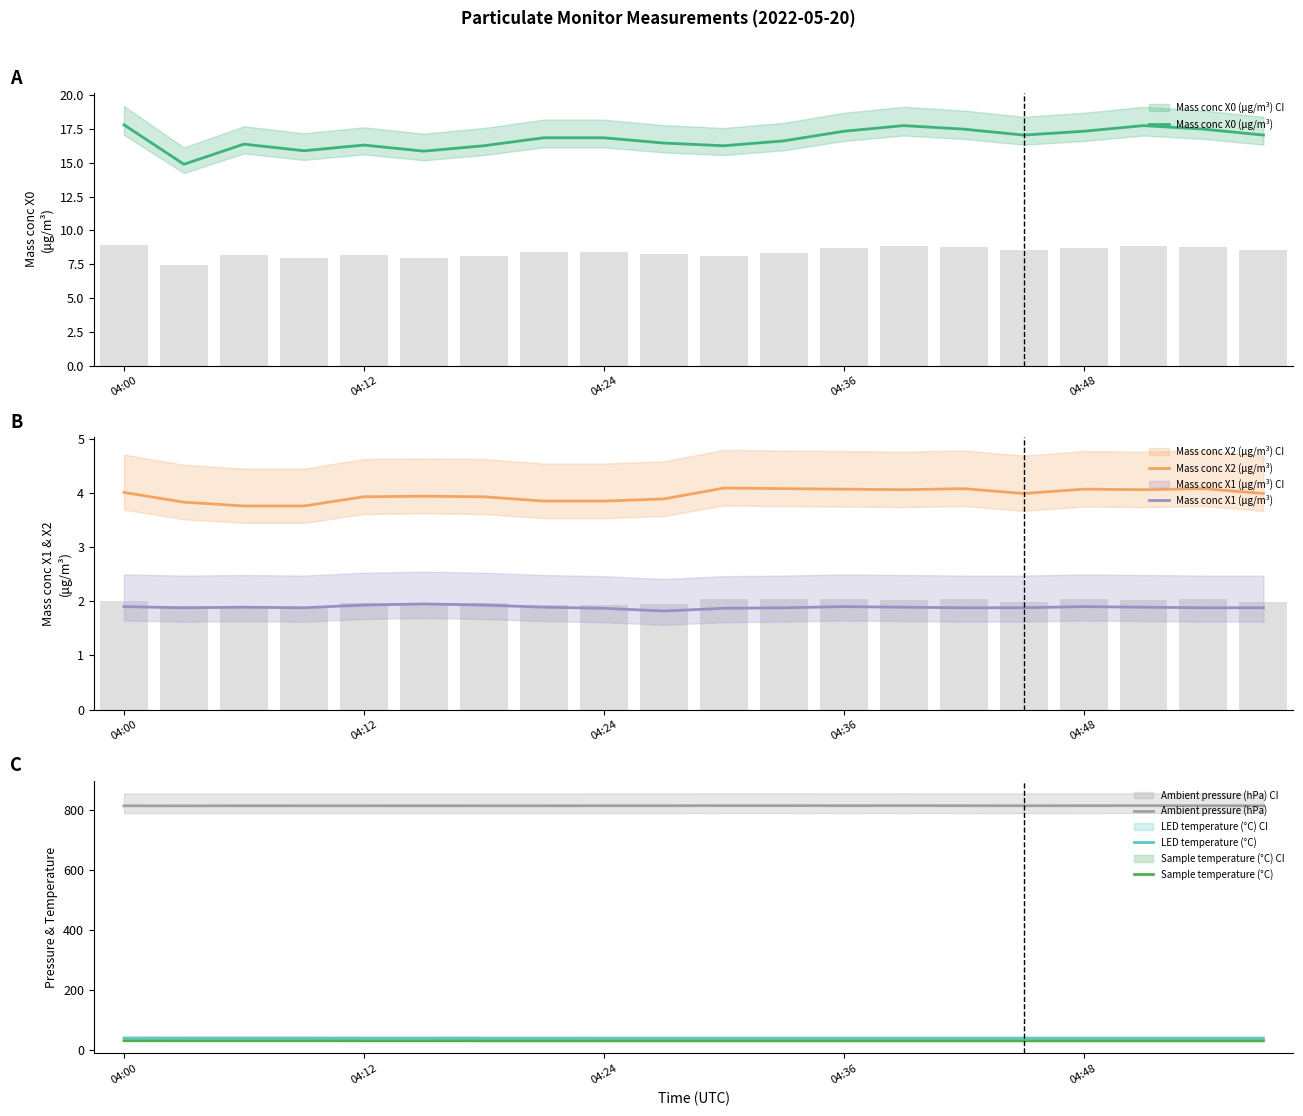

Reading right to left, list all the values displayed in this chart.

Mass conc X0 (μg/m³): 17.1	17.5	17.8	17.3	17.1	17.5	17.8	17.3	16.6	16.3	16.5	16.9	16.9	16.3	15.9	16.3	15.9	16.4	14.9	17.8
Mass conc X2 (μg/m³): 4.0	4.1	4.1	4.1	4.0	4.1	4.1	4.1	4.1	4.1	3.9	3.9	3.9	3.9	3.9	3.9	3.8	3.8	3.8	4.0
Mass conc X1 (μg/m³): 1.9	1.9	1.9	1.9	1.9	1.9	1.9	1.9	1.9	1.9	1.8	1.9	1.9	1.9	1.9	1.9	1.9	1.9	1.9	1.9
Ambient pressure (hPa): 815.1	815.2	815.3	815.2	815.1	815.2	815.3	815.2	815.4	815.4	815.1	815.1	814.9	814.9	815.0	814.9	814.9	815.0	814.7	814.9
LED temperature (°C): 38.5	38.5	38.5	38.5	38.5	38.5	38.5	38.5	38.5	38.5	38.5	38.5	38.6	38.6	38.7	38.7	38.8	38.8	38.8	38.9
Sample temperature (°C): 29.5	29.5	29.5	29.5	29.5	29.5	29.5	29.5	29.5	29.5	29.5	29.5	29.5	29.5	29.6	29.6	29.7	29.7	29.7	29.8